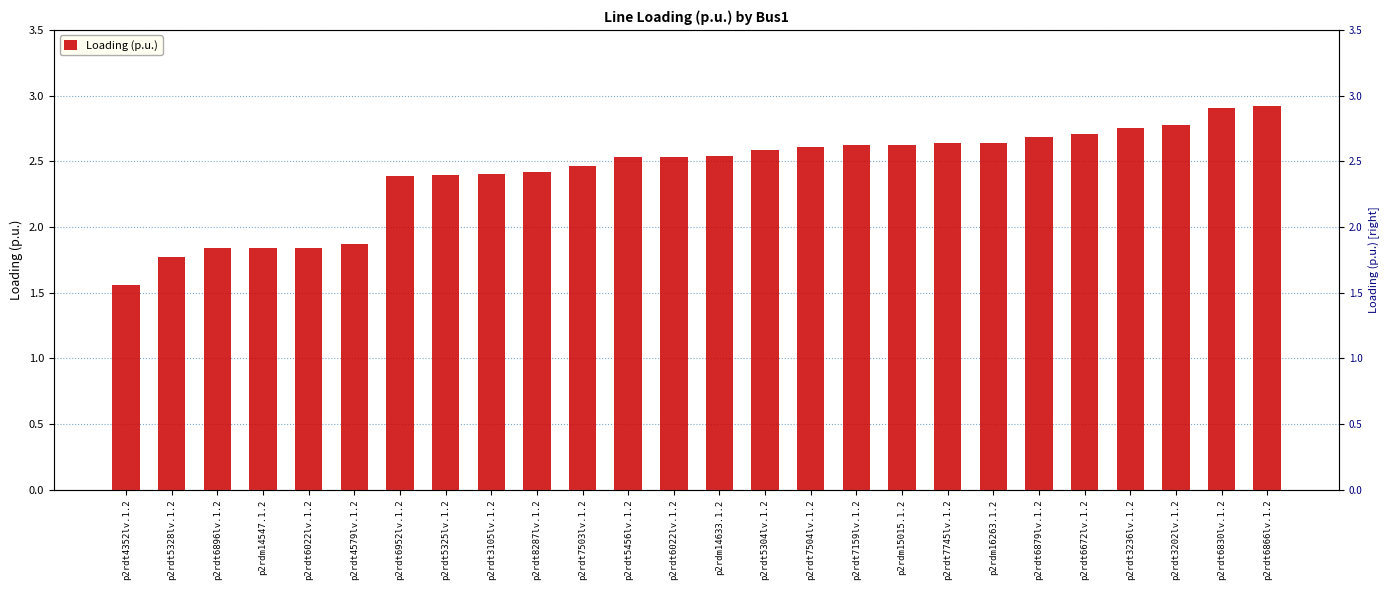

What is the change in value from p2rdt3202lv.1.2 to p2rdt6830lv.1.2?

+0.1